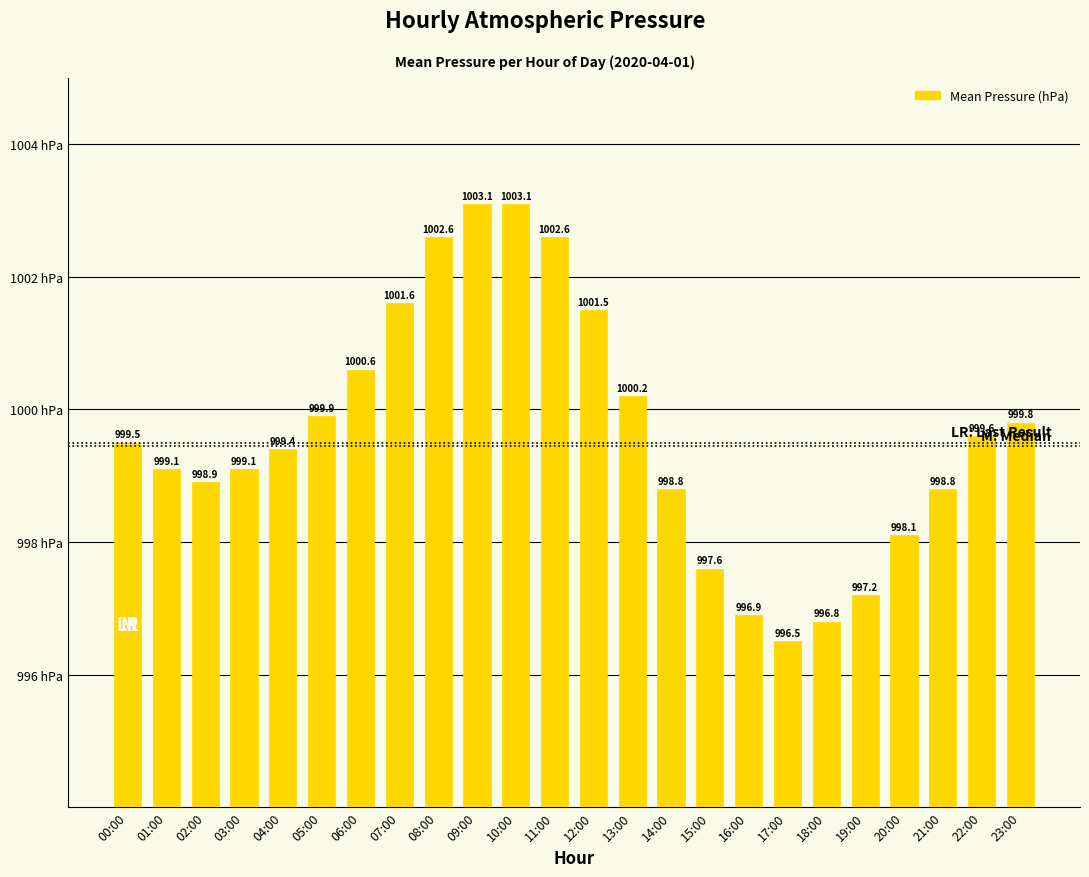

What is the maximum value shown in the chart?

1003.1